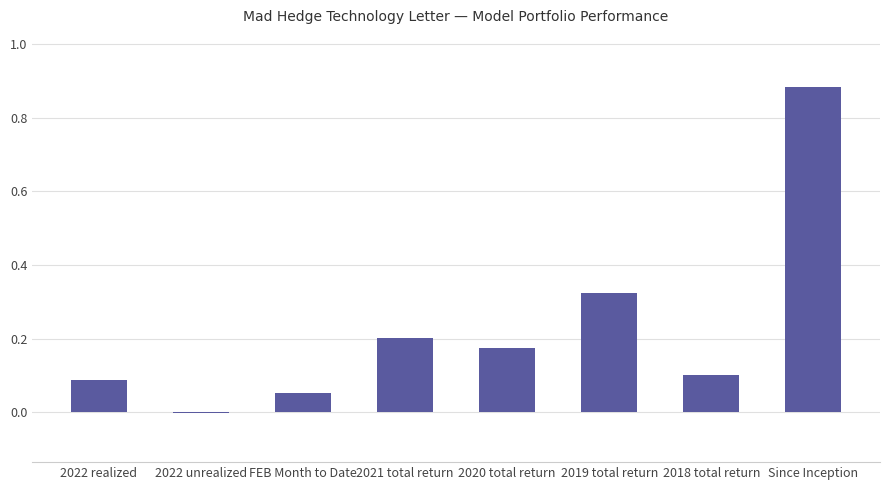

What is the sum of all values?

1.8